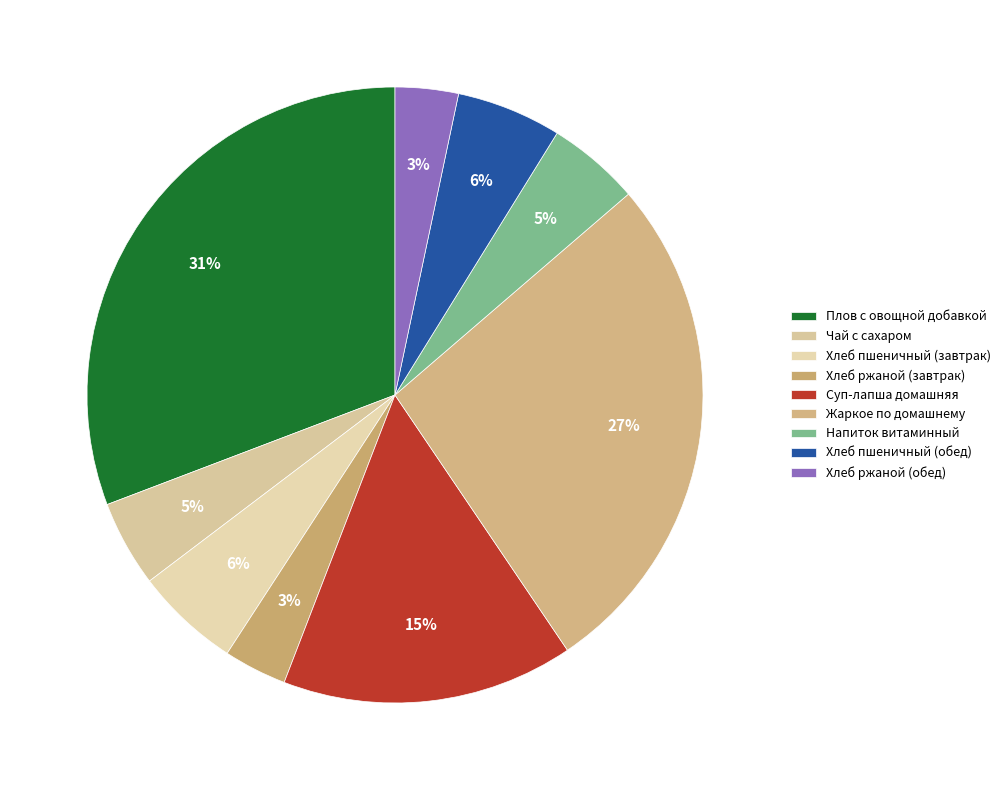

Which category has the smallest portion of the pie?

Хлеб ржаной (завтрак)